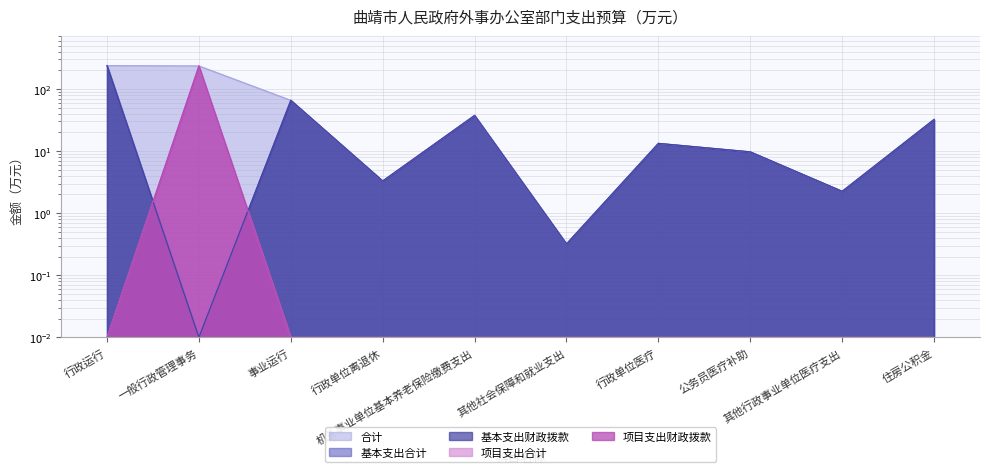

Which series has the largest total across all categories?

合计